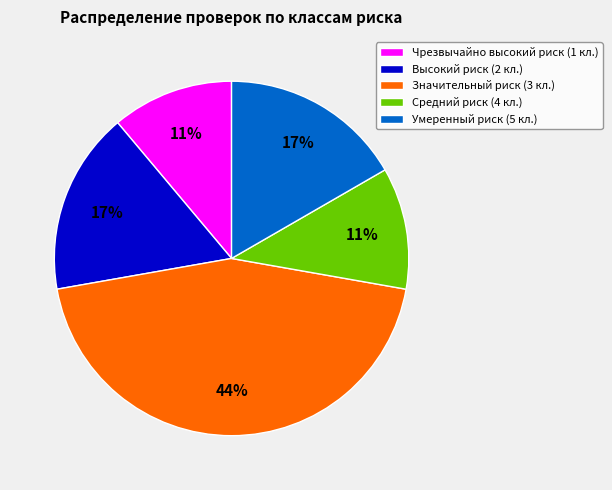

What percentage is the Чрезвычайно высокий риск (1 кл.) slice, to the nearest percent?

11%